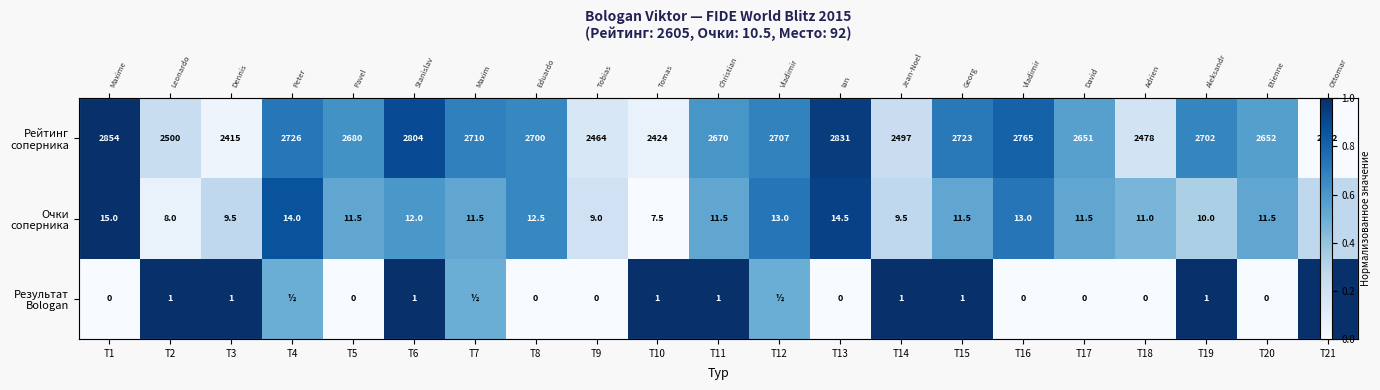

Is the value of Рейтинг соперника at Т16 greater than the value of Очки соперника at Т9?

Yes